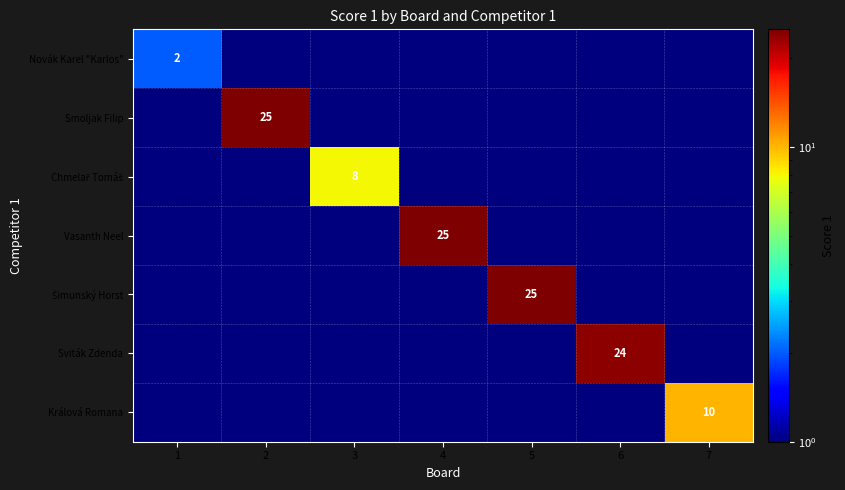

True or false: Novák Karel "Karlos" has a value of 2.0 at 1.

True